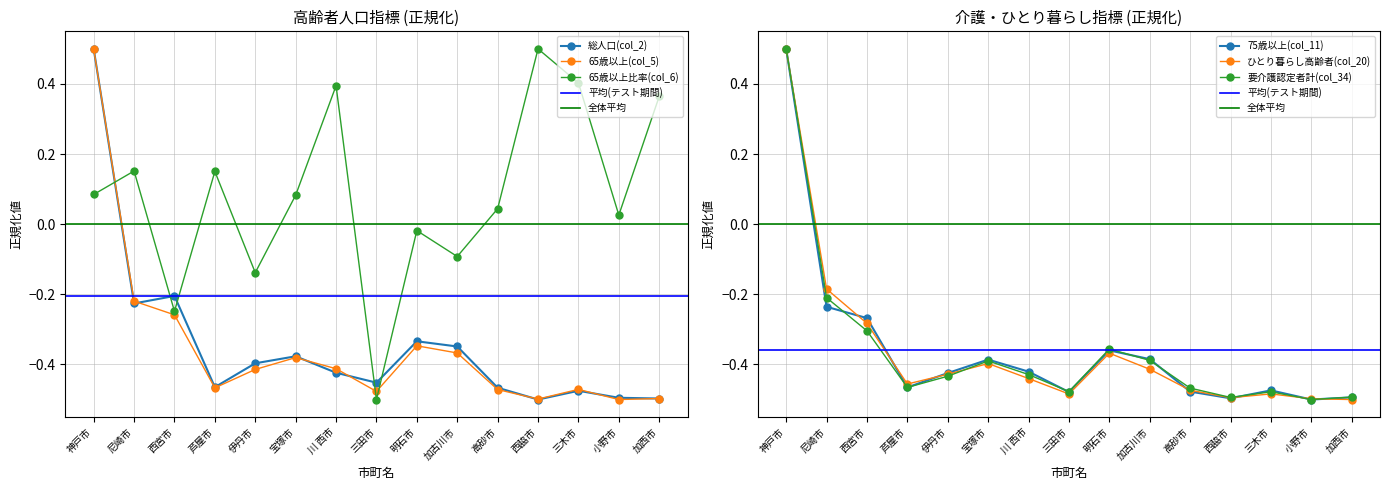

Which series has the largest range (max minus min)?

総人口(col_2)